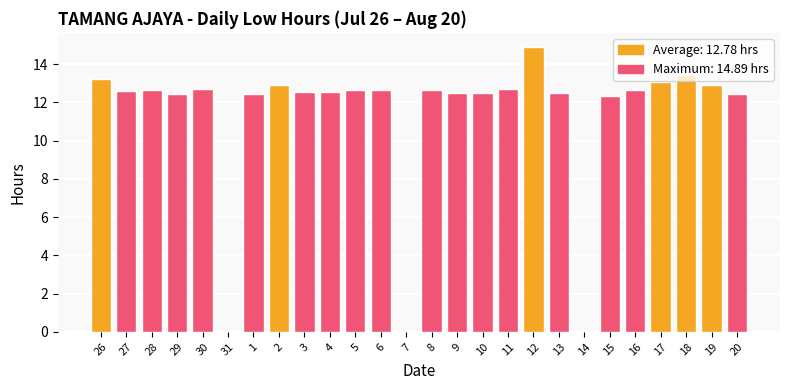

What is the sum of all values?

293.9